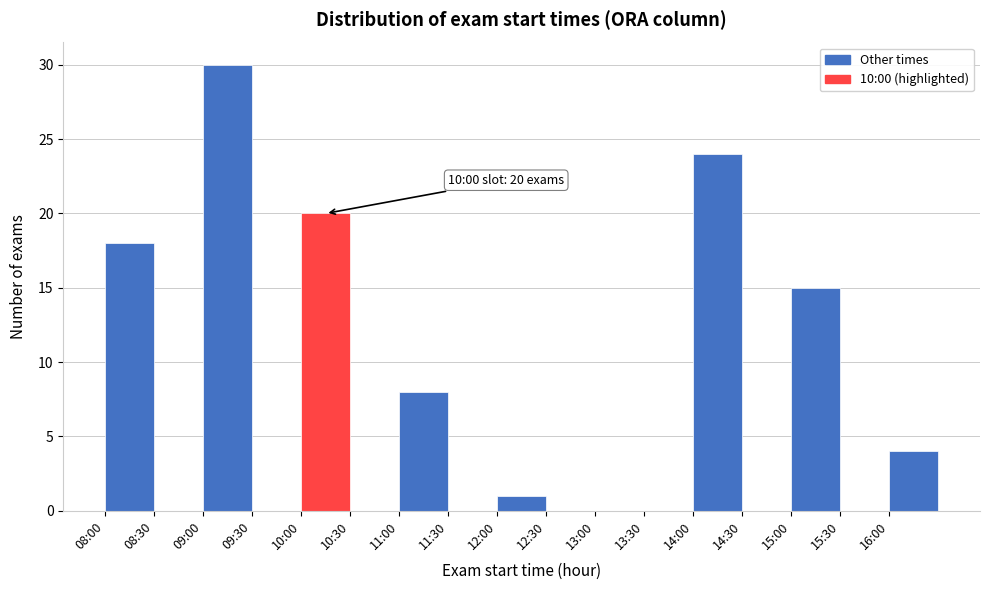

Reading left to right, extract all data points from this chart.

08:00=18	08:30=0	09:00=30	09:30=0	10:00=20	10:30=0	11:00=8	11:30=0	12:00=1	12:30=0	13:00=0	13:30=0	14:00=24	14:30=0	15:00=15	15:30=0	16:00=4